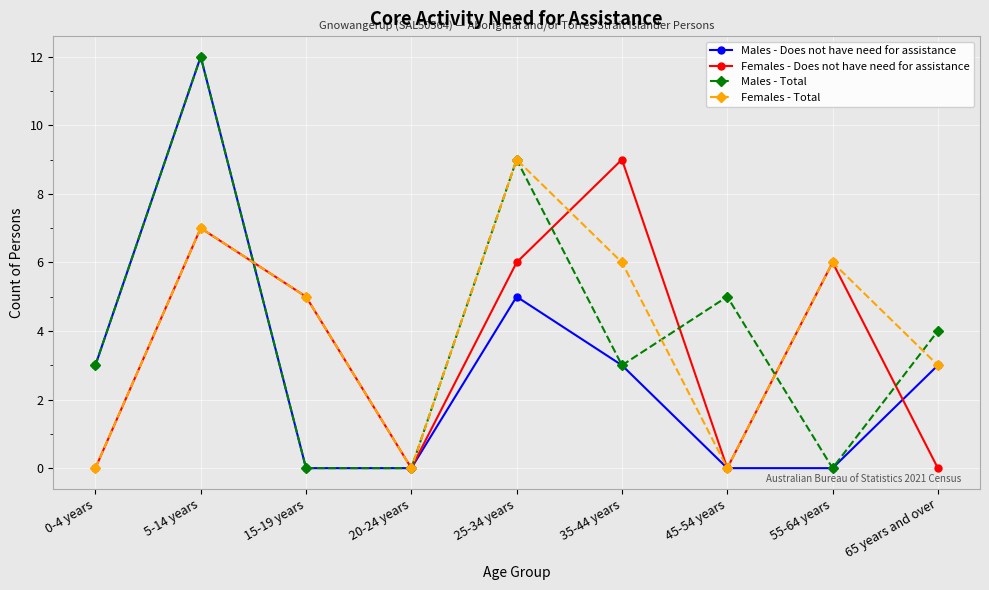

Which series changed the most between 15-19 years and 25-34 years?

Males - Total